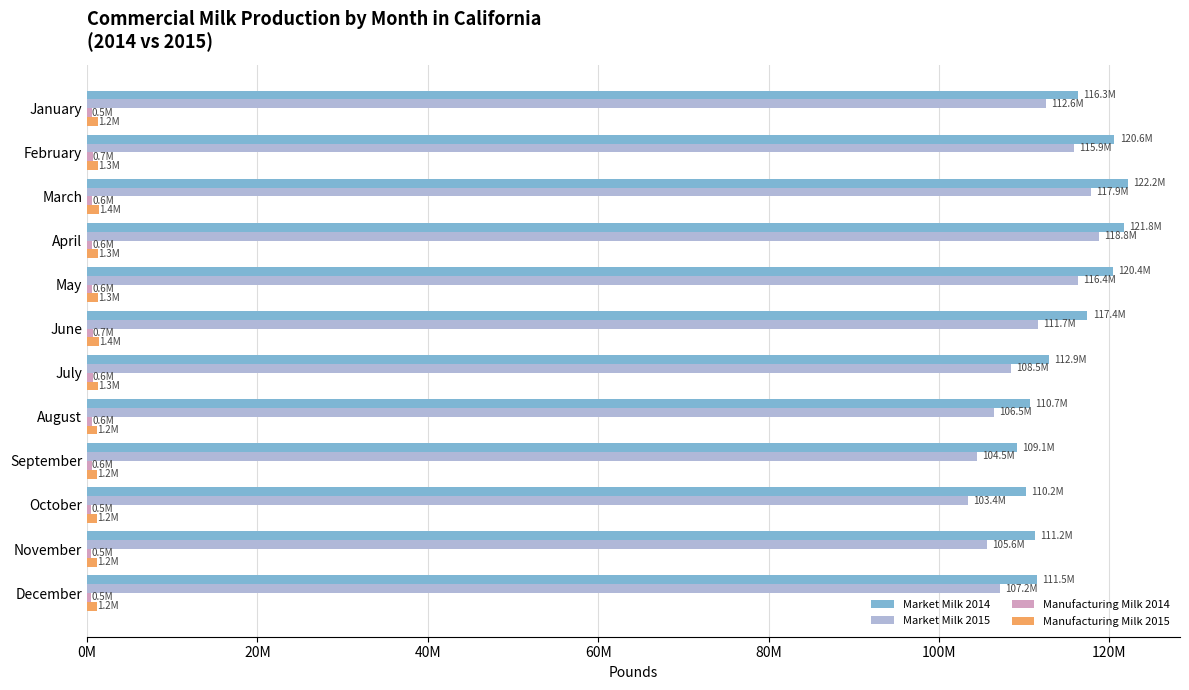

What position from the right is 0M?

12